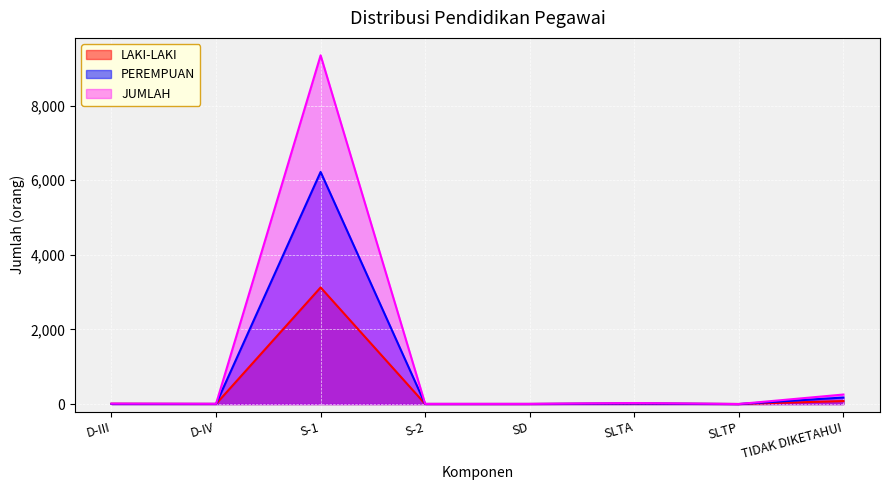

What are all the series names shown in the legend?

LAKI-LAKI, PEREMPUAN, JUMLAH